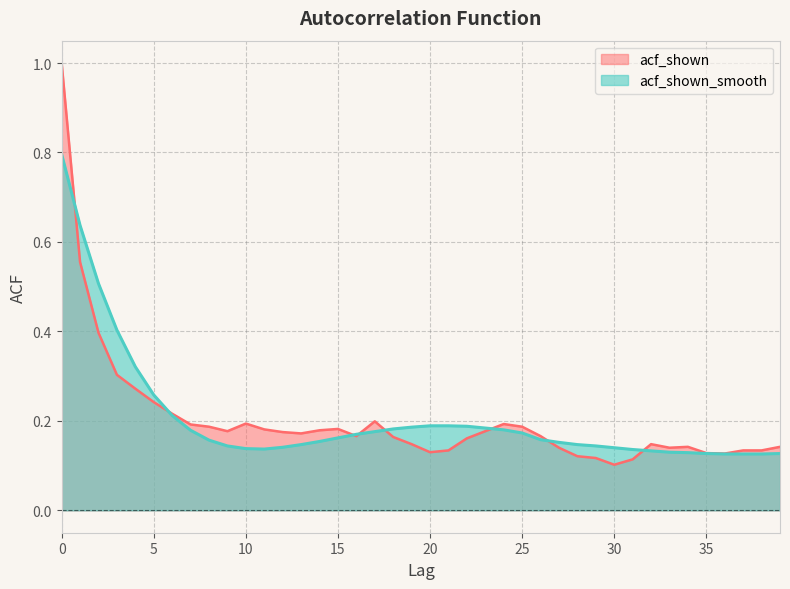

How many lines are shown in the chart?

2